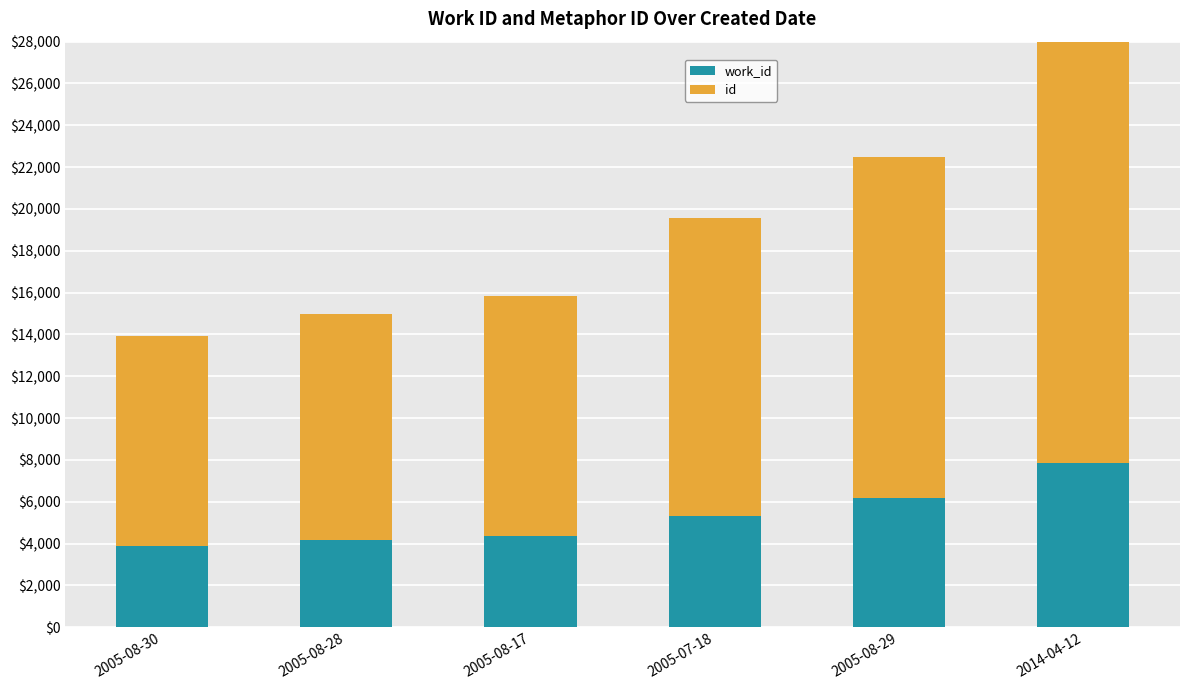

What is the maximum value shown in the chart?

23778